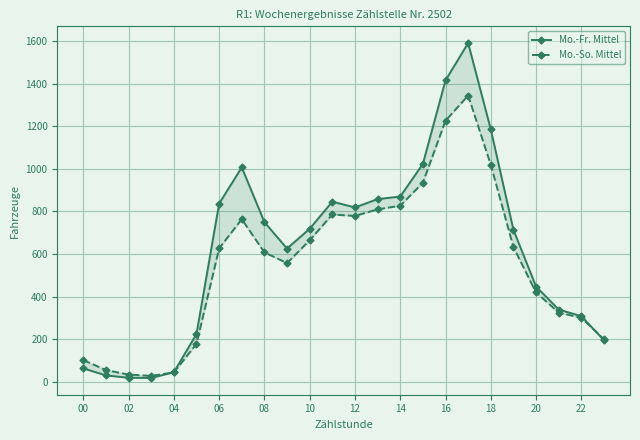

At how many categories does at least one series exceed 758?

10